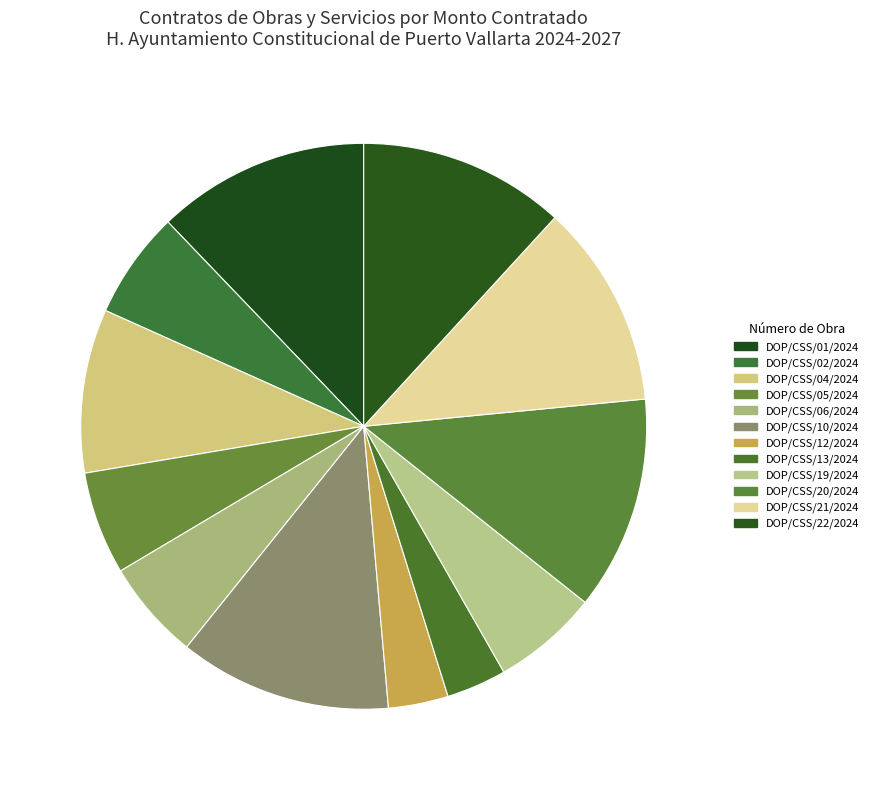

What is the change in value from DOP/CSS/05/2024 to DOP/CSS/22/2024?

+5904974.6